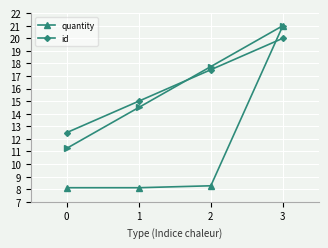

The value of quantity at 1 is 13.4. True or false?

False